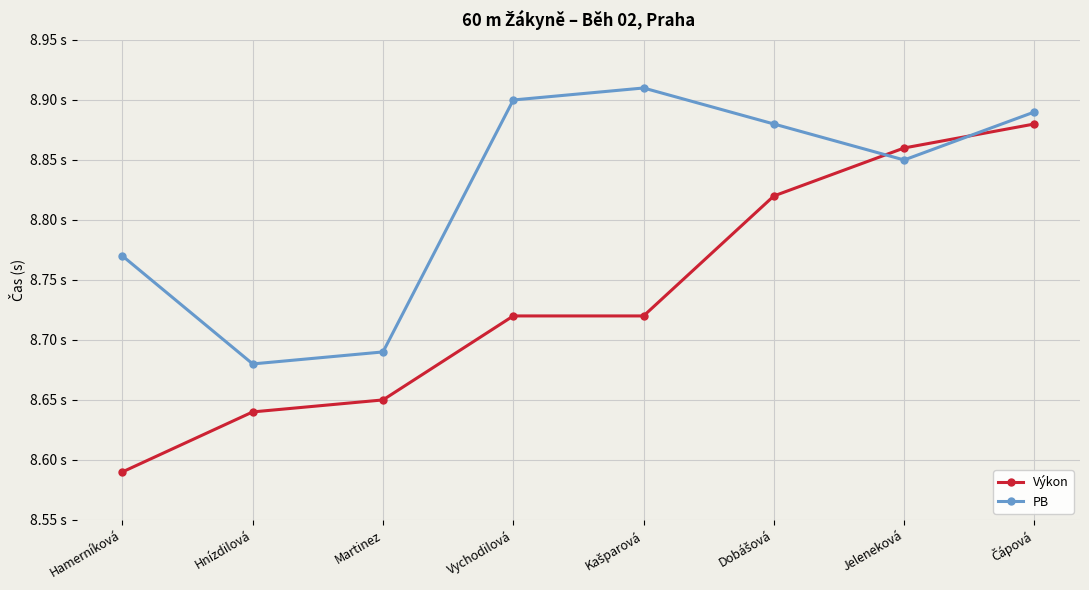

True or false: Výkon has a value of 8.7 at Vychodilová.

True